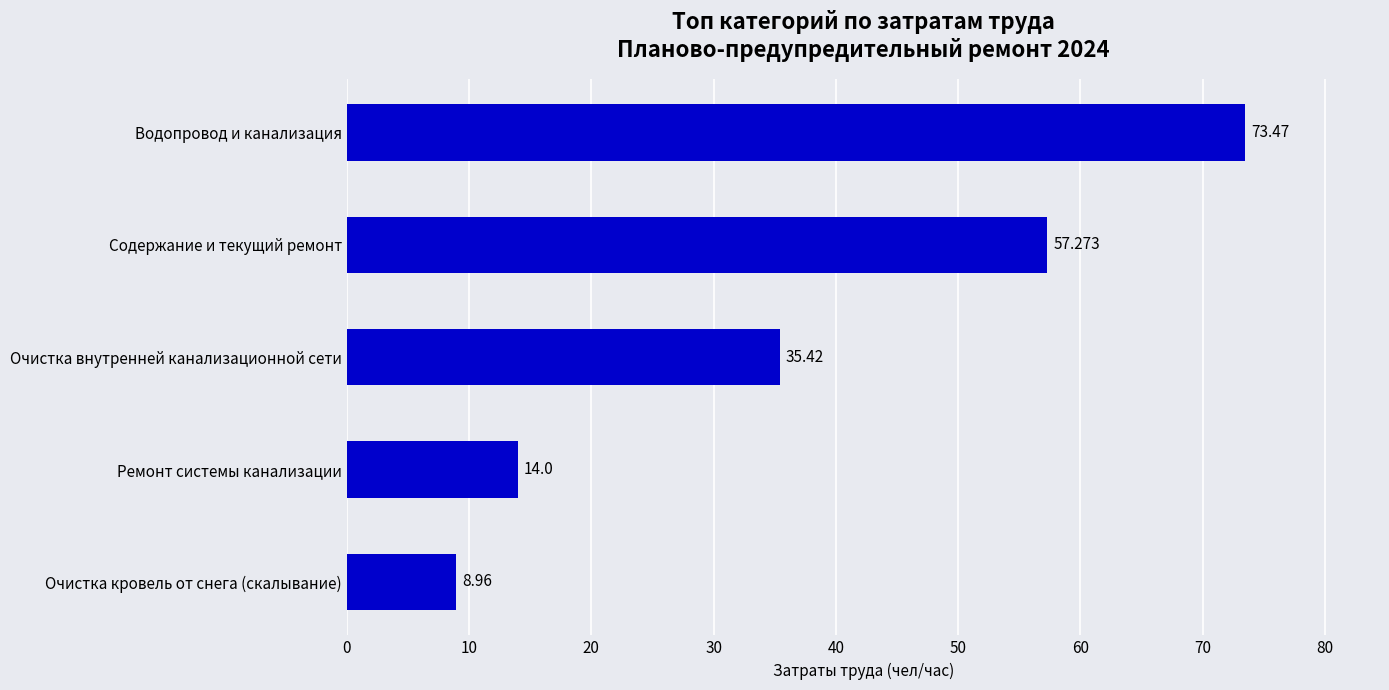

What is the average value?

37.8